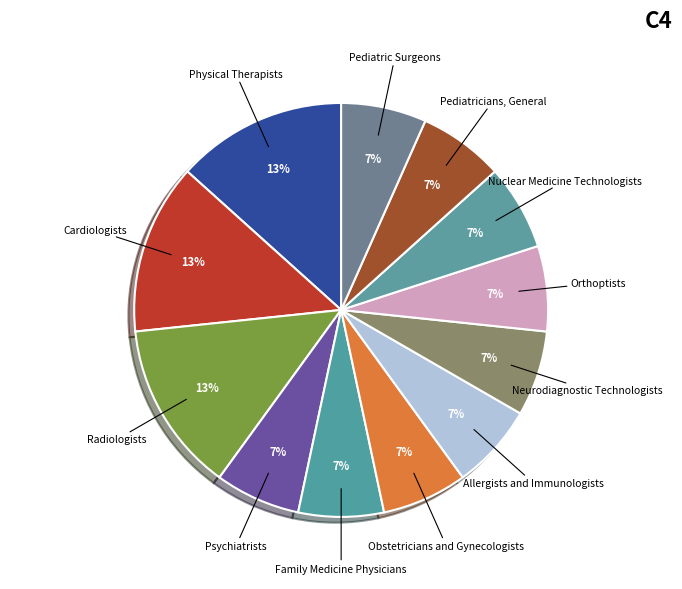

To the nearest percent, what is the combined percentage of Obstetricians and Gynecologists and Cardiologists?

20%